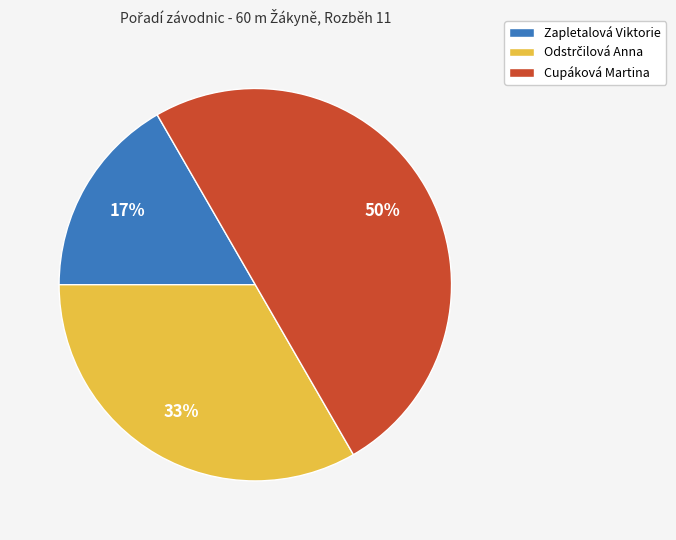

To the nearest percent, what portion does Zapletalová Viktorie represent?

17%